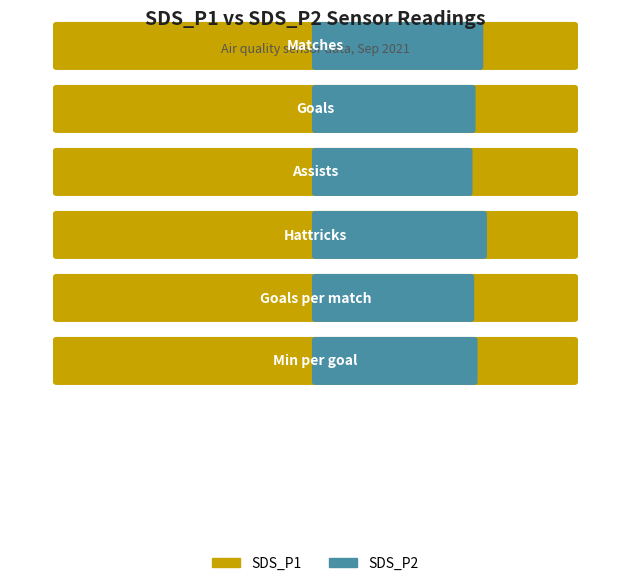

Which has a higher value, 4 or 5?

5